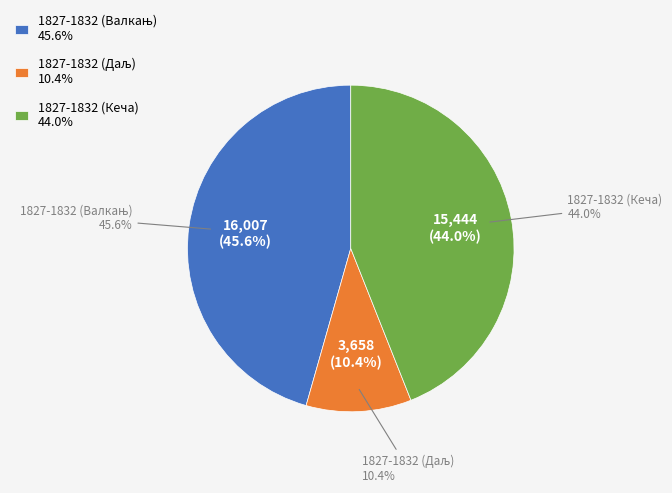

Count the number of slices in the pie.

3